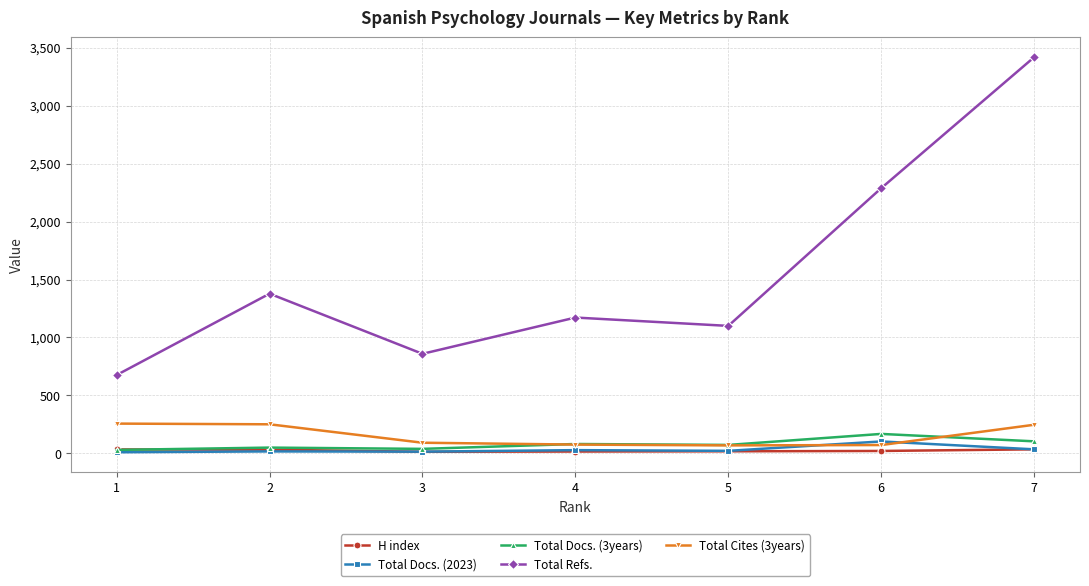

What is the maximum value shown in the chart?

3418